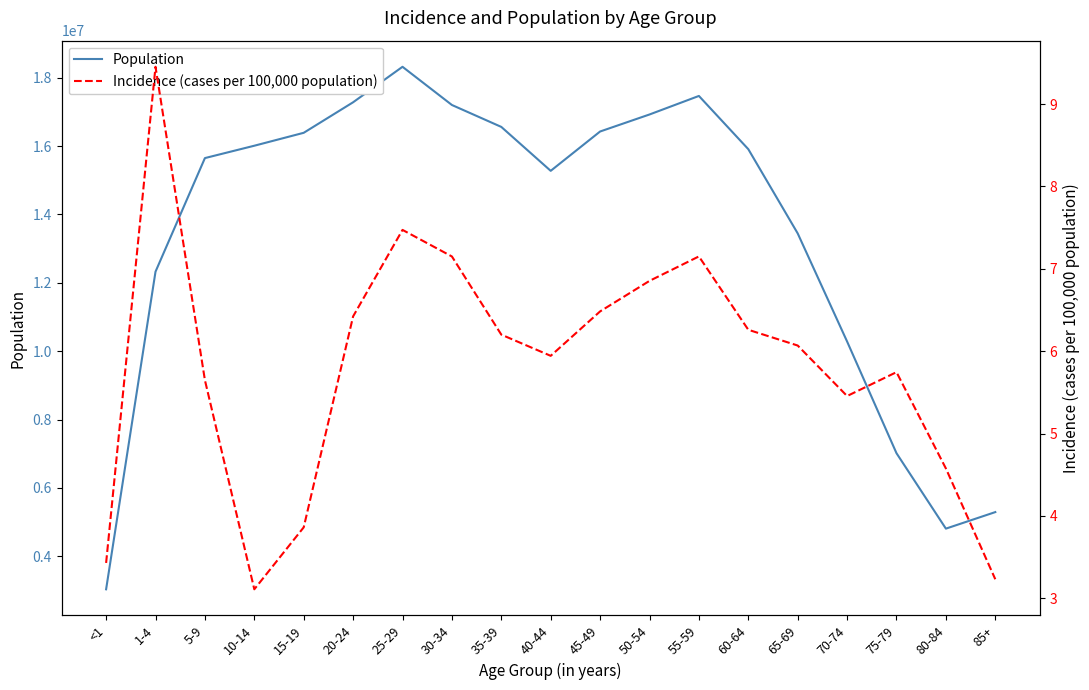

How many lines are shown in the chart?

2